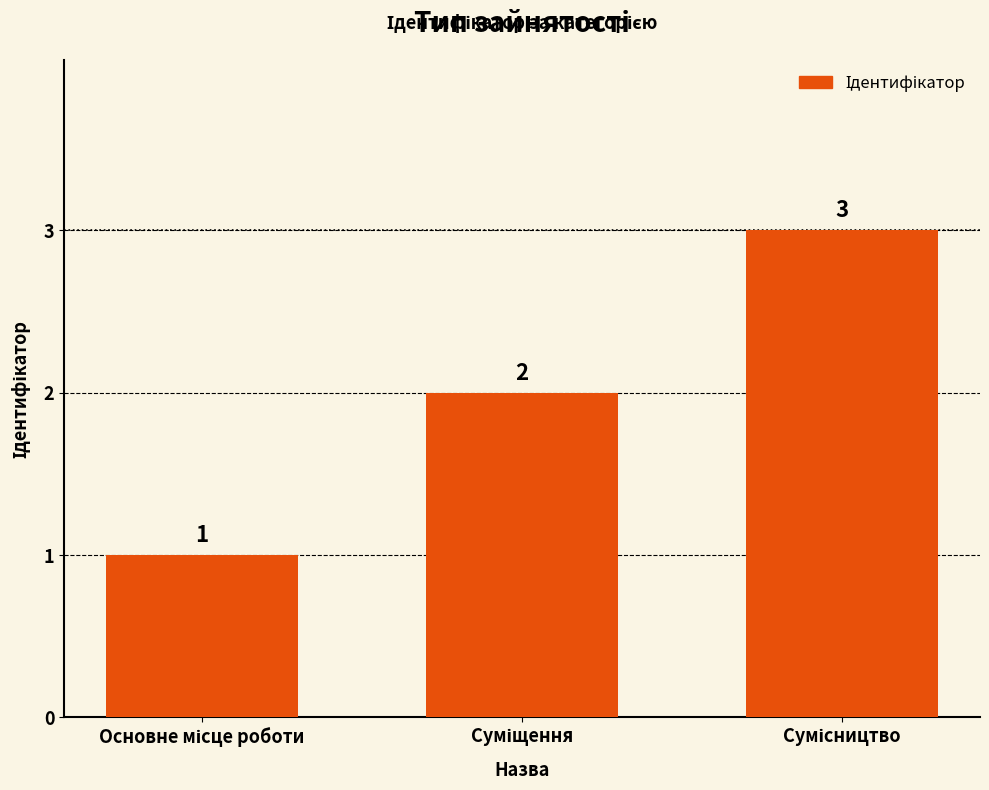

Does the chart contain stacked bars?

No